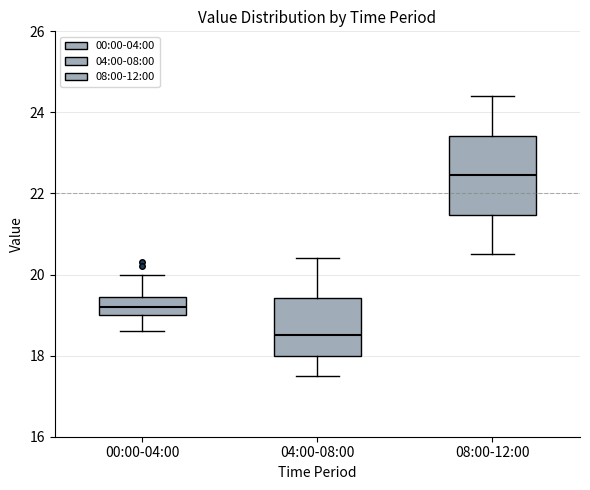

Where does the upper whisker of the box for 08:00-12:00 end on the y-axis? The values are not printed on the chart, so give them approximately, as read against the axis.

24.4